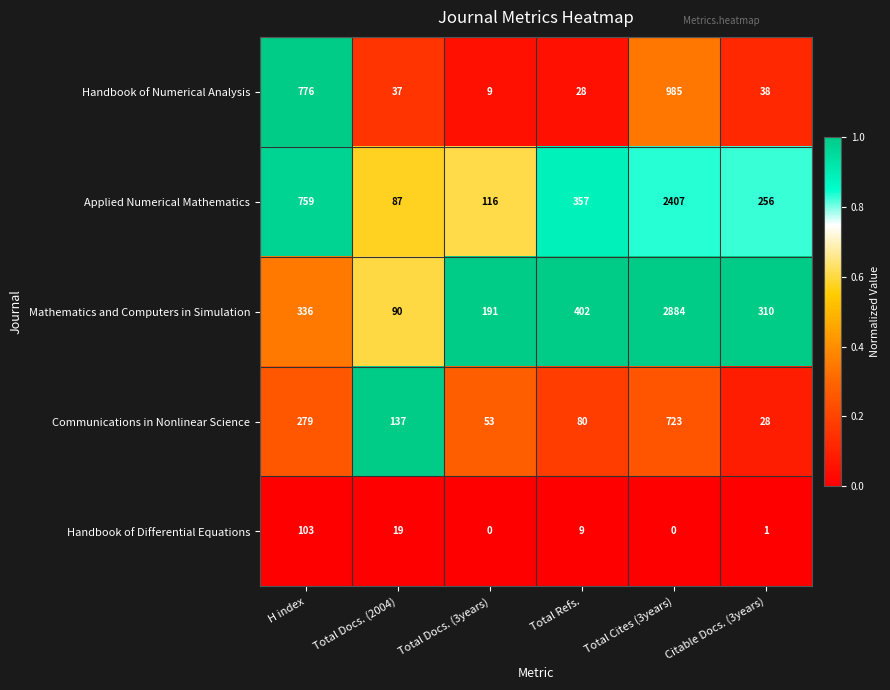

At which category is the sum across all series the highest?

Total Cites (3years)